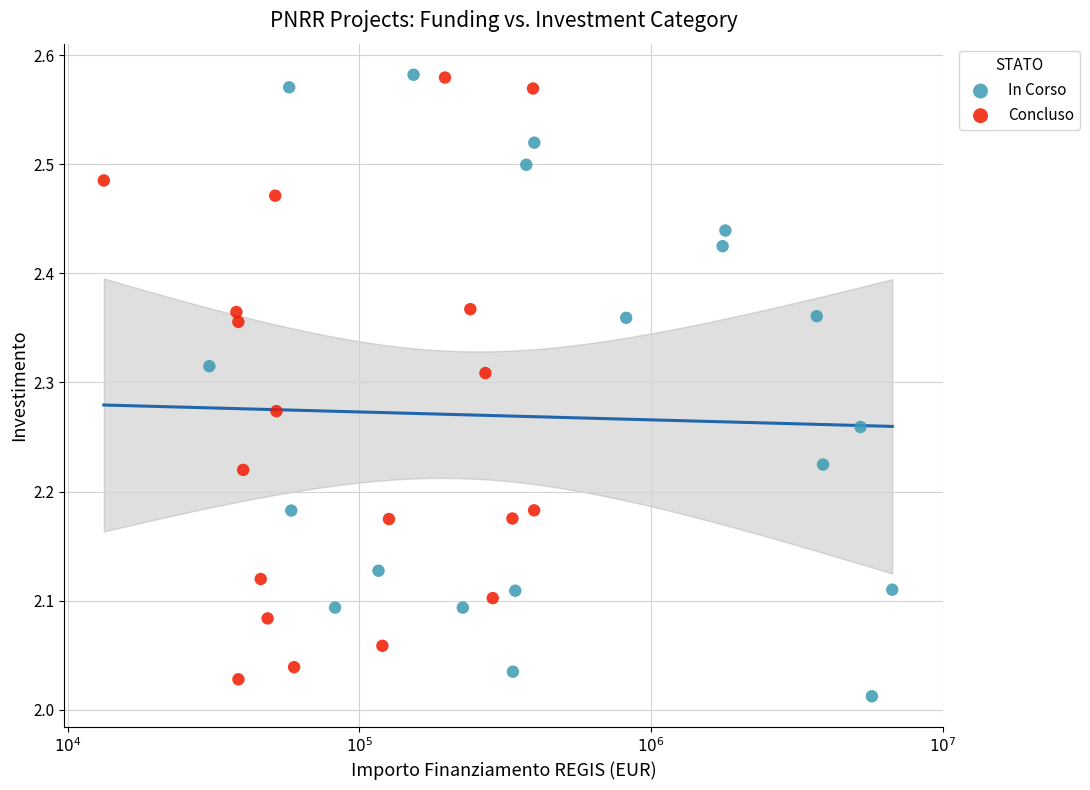

What are all the series names shown in the legend?

In Corso, Concluso